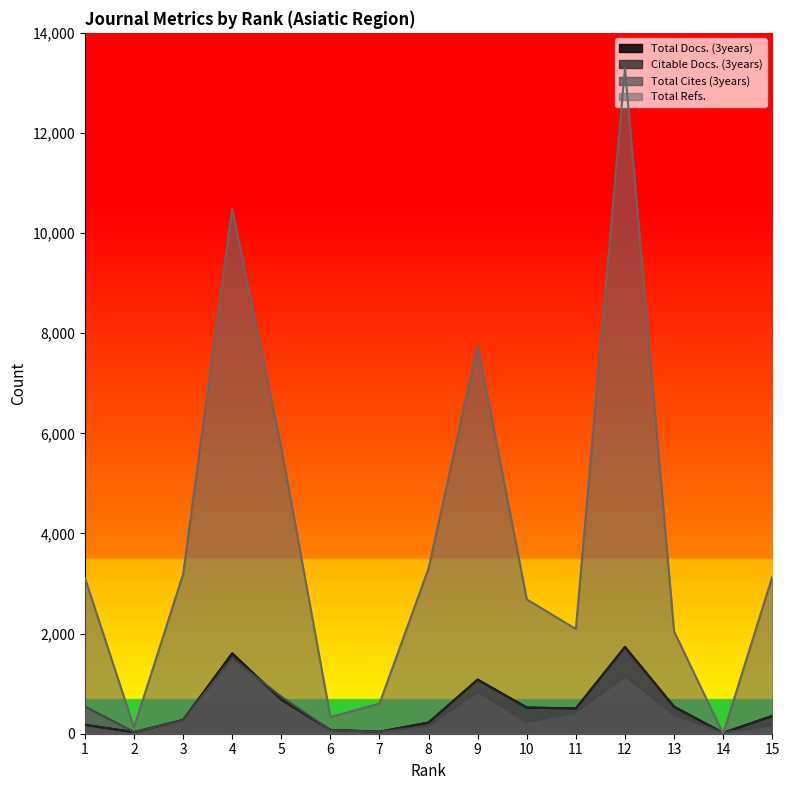

Reading left to right, extract all data points from this chart.

Total Docs. (3years): 178	31	275	1606	683	76	40	223	1081	523	506	1735	539	18	355
Citable Docs. (3years): 178	31	275	1581	682	76	40	223	1081	522	504	1727	539	18	353
Total Cites (3years): 543	36	269	1508	739	71	39	152	840	233	423	1151	382	22	164
Total Refs.: 3113	124	3186	10482	5710	334	602	3302	7753	2684	2091	13294	2042	0	3132